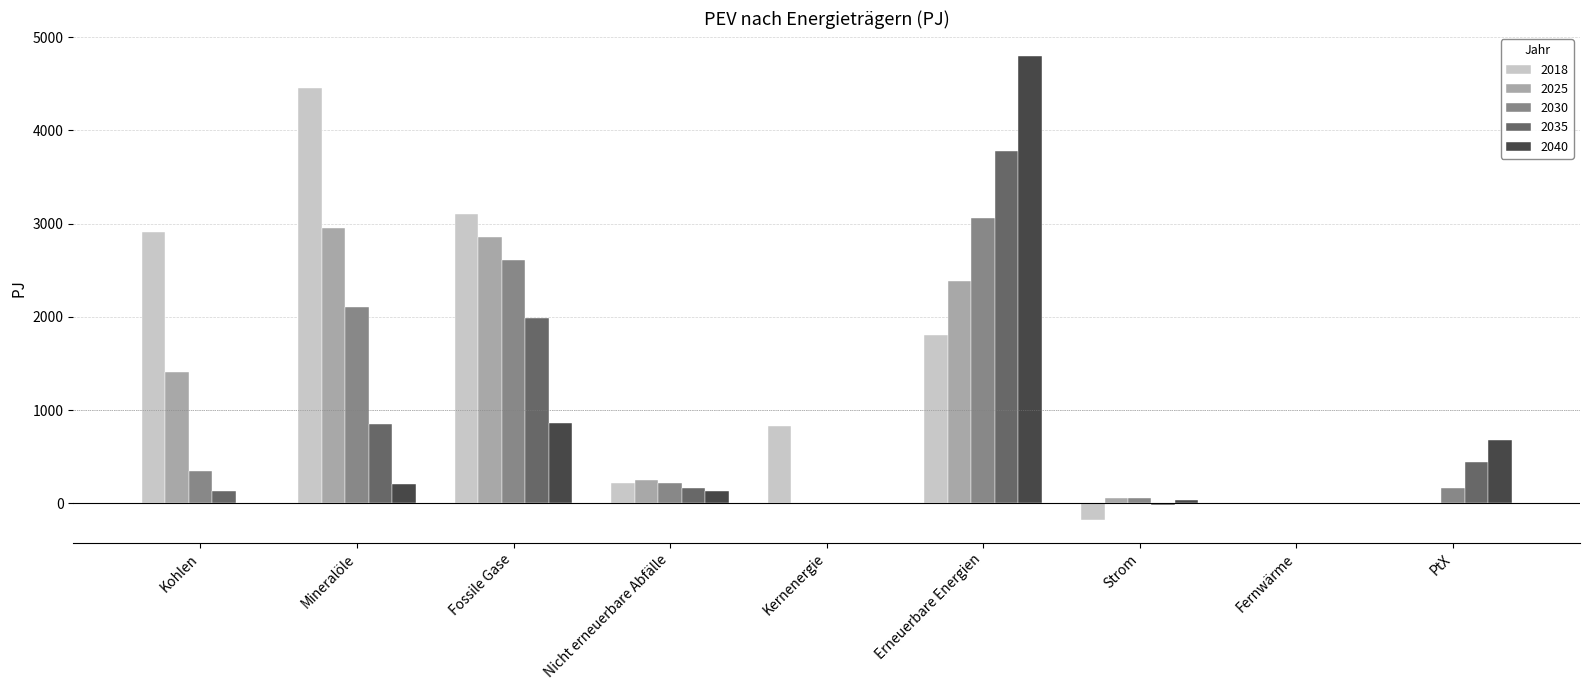

What is the spread (max minus min) of values at Nicht erneuerbare Abfälle?

118.1